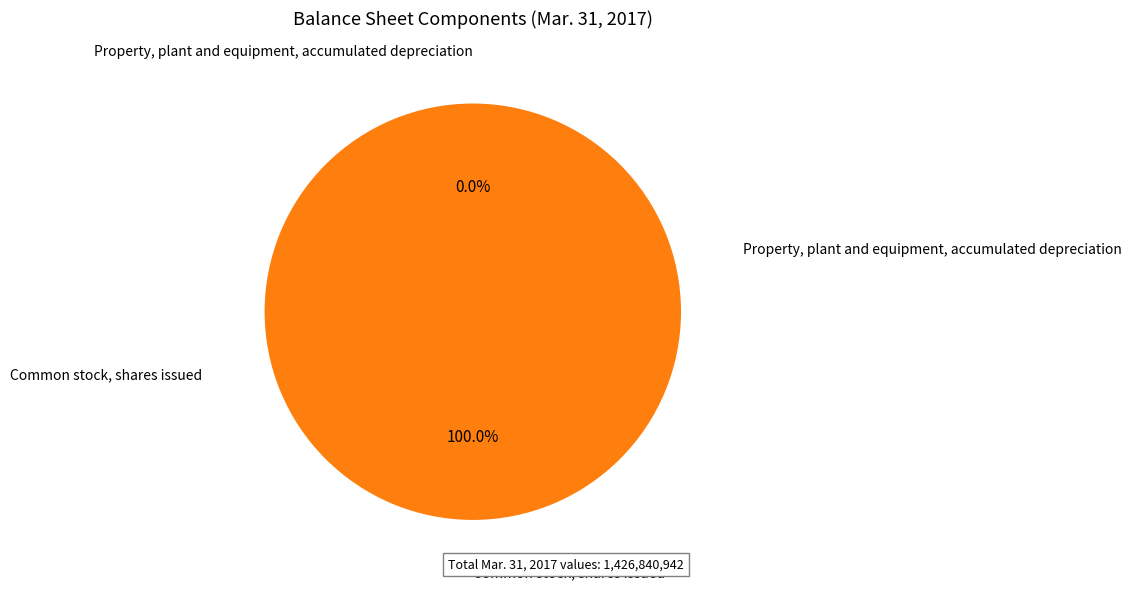

Does Common stock, shares issued represent more than half of the total?

Yes